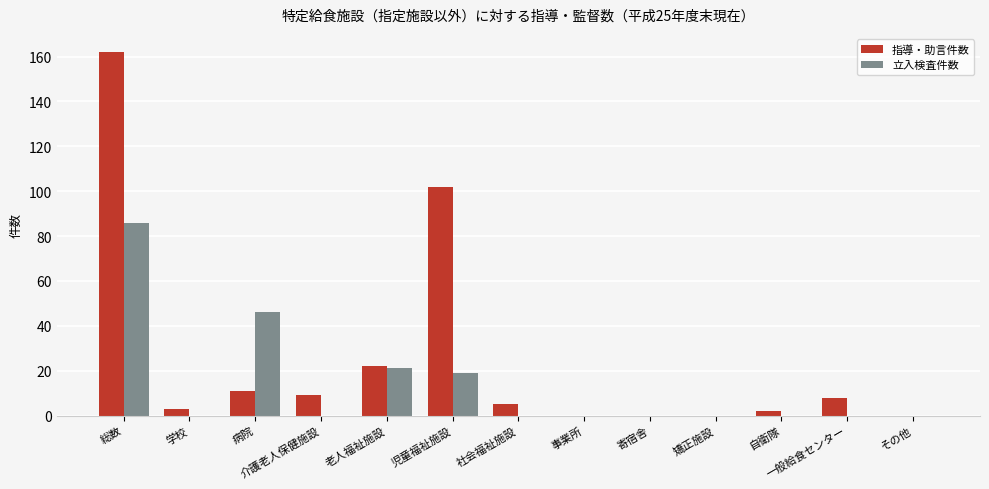

Count the number of data series in this chart.

2